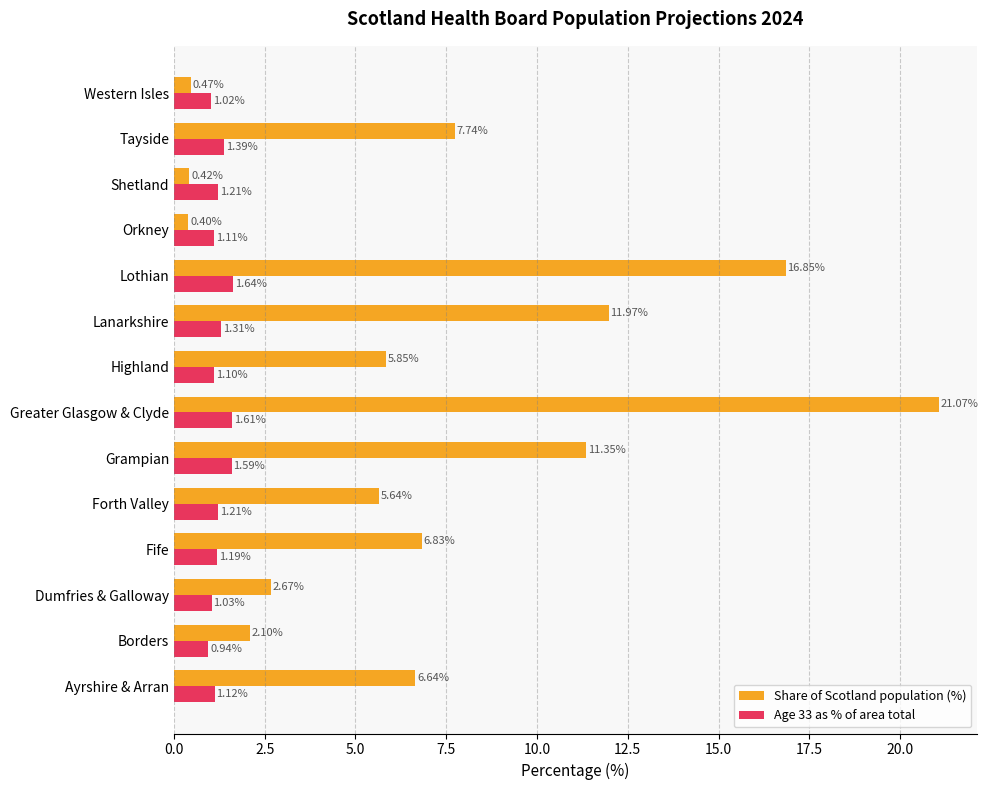

What is the sum of the Age 33 as % of area total values at Tayside and Borders?

2.3